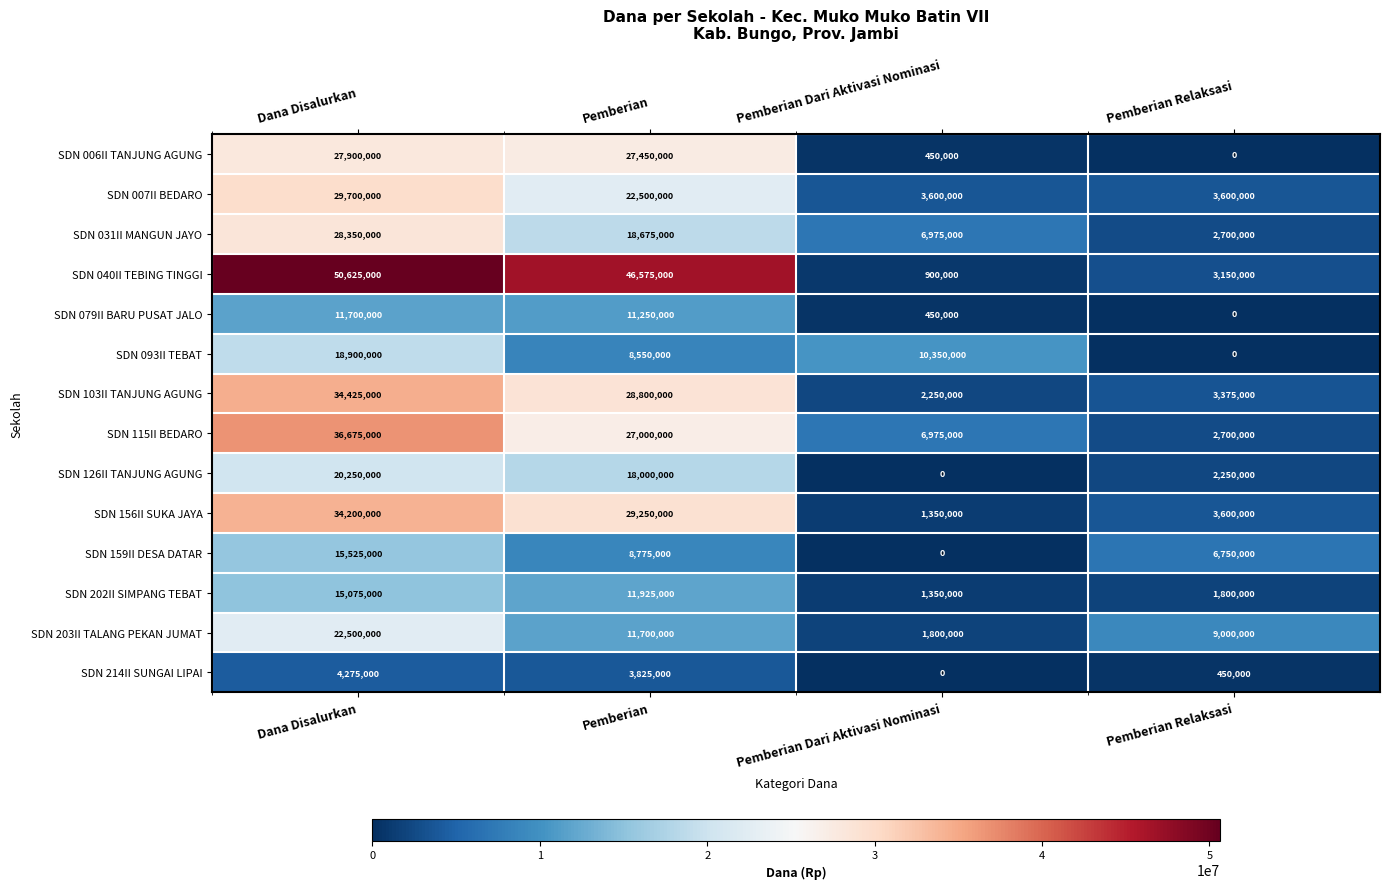

Count the number of categories in the chart.

4